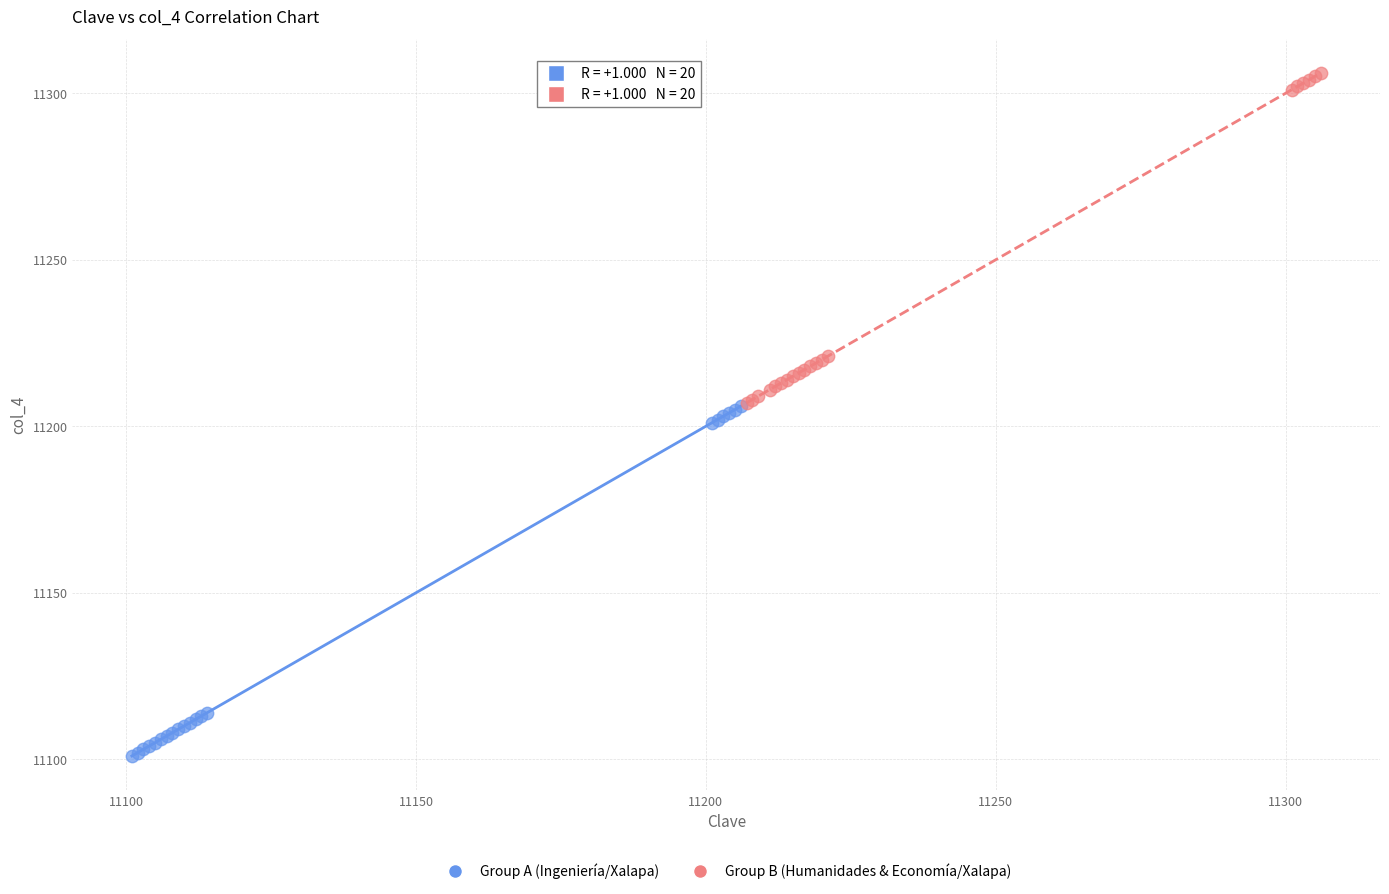

Which series has the widest spread of Y values?

Group A (Ingeniería/Xalapa)